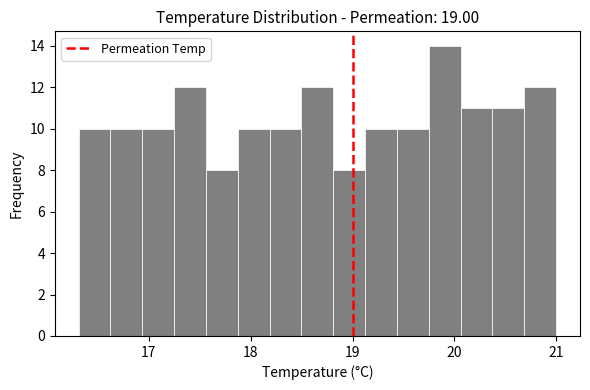

Around what value on the x-axis is the tallest bar? Give the approximate position of its centre, as read against the axis.

19.9